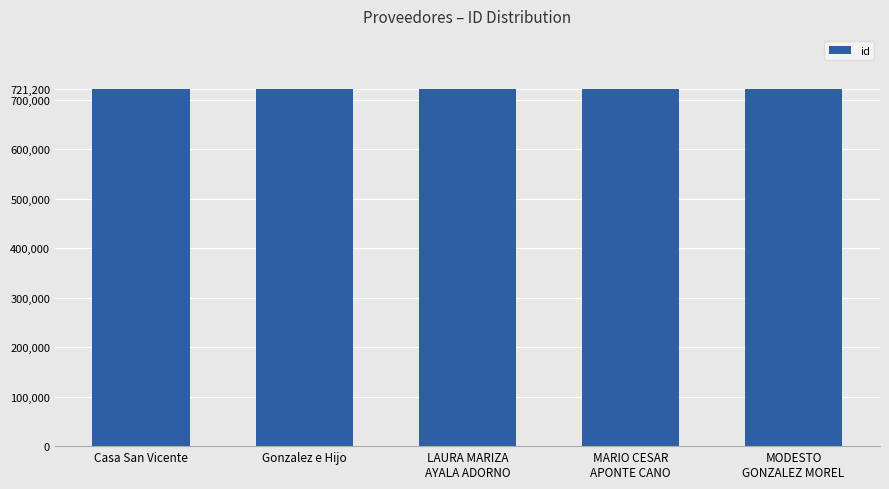

How many bars are there in total?

5